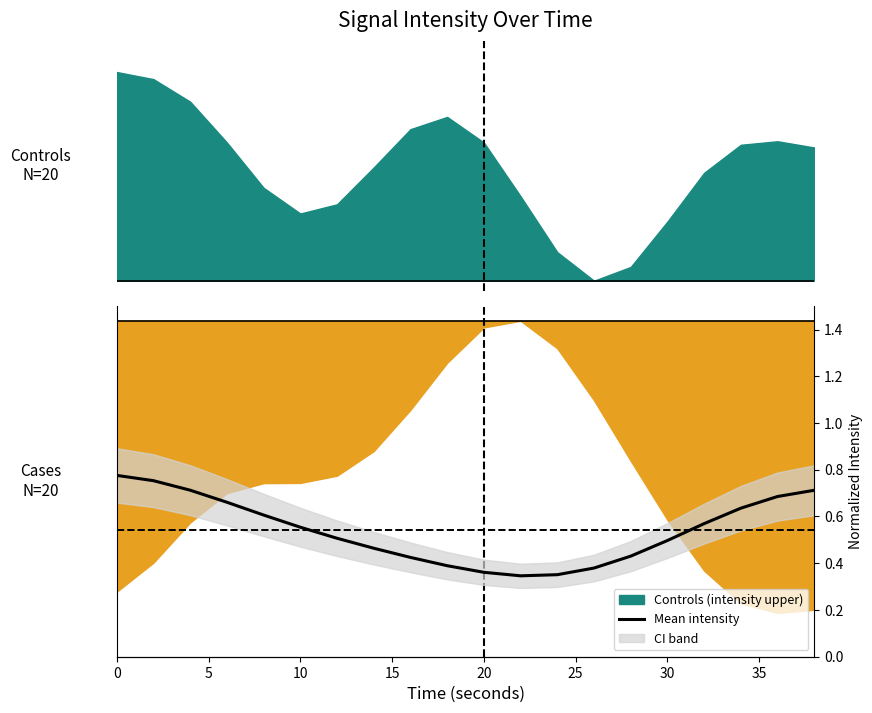

How many lines are shown in the chart?

1